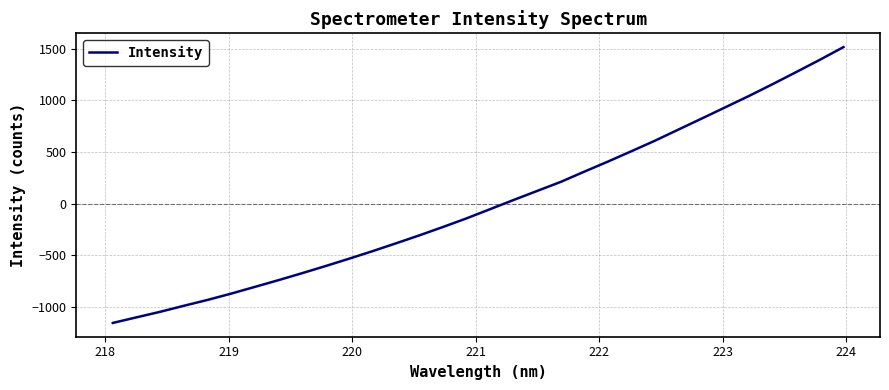

What is the maximum value shown in the chart?

1516.3